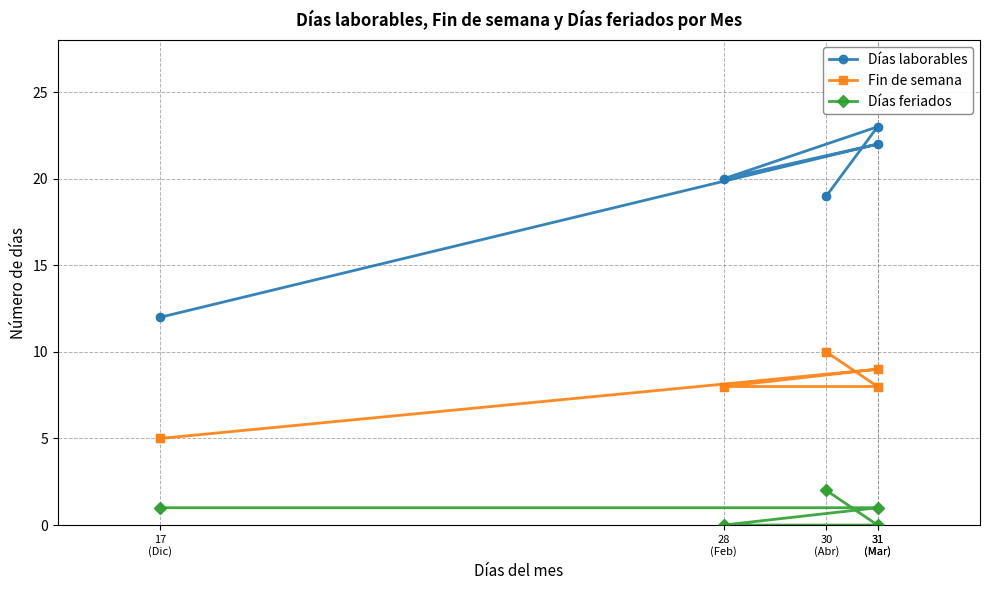

Which series contains the highest Y value?

Días laborables